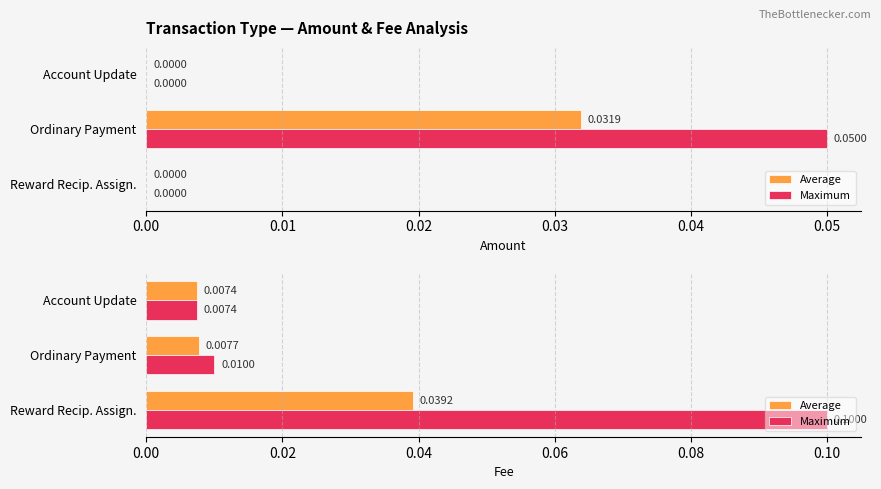

What is the maximum value for Maximum?

0.1